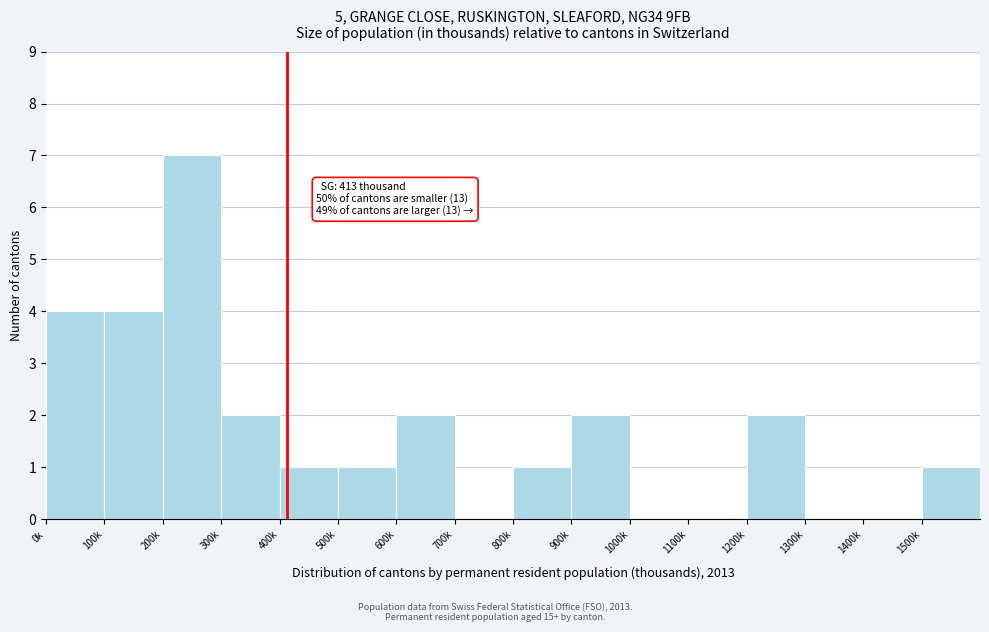

Reading right to left, what are all the values shown in this chart?

1500k=1	1400k=0	1300k=0	1200k=2	1100k=0	1000k=0	900k=2	800k=1	700k=0	600k=2	500k=1	400k=1	300k=2	200k=7	100k=4	0k=4